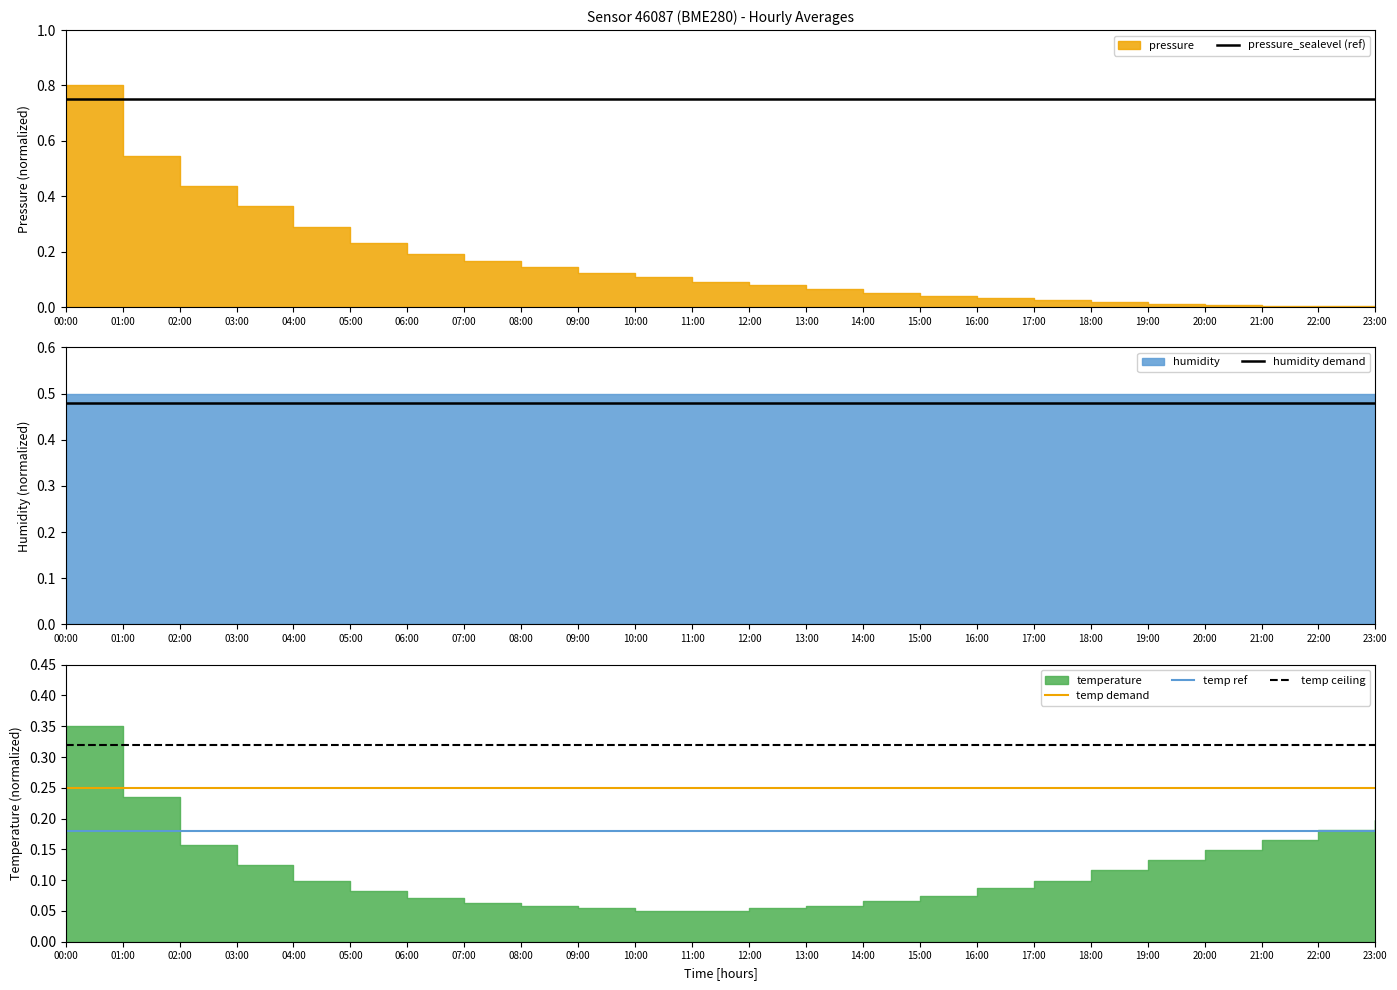

The value of temp demand at 10:00 is 0.1. True or false?

False